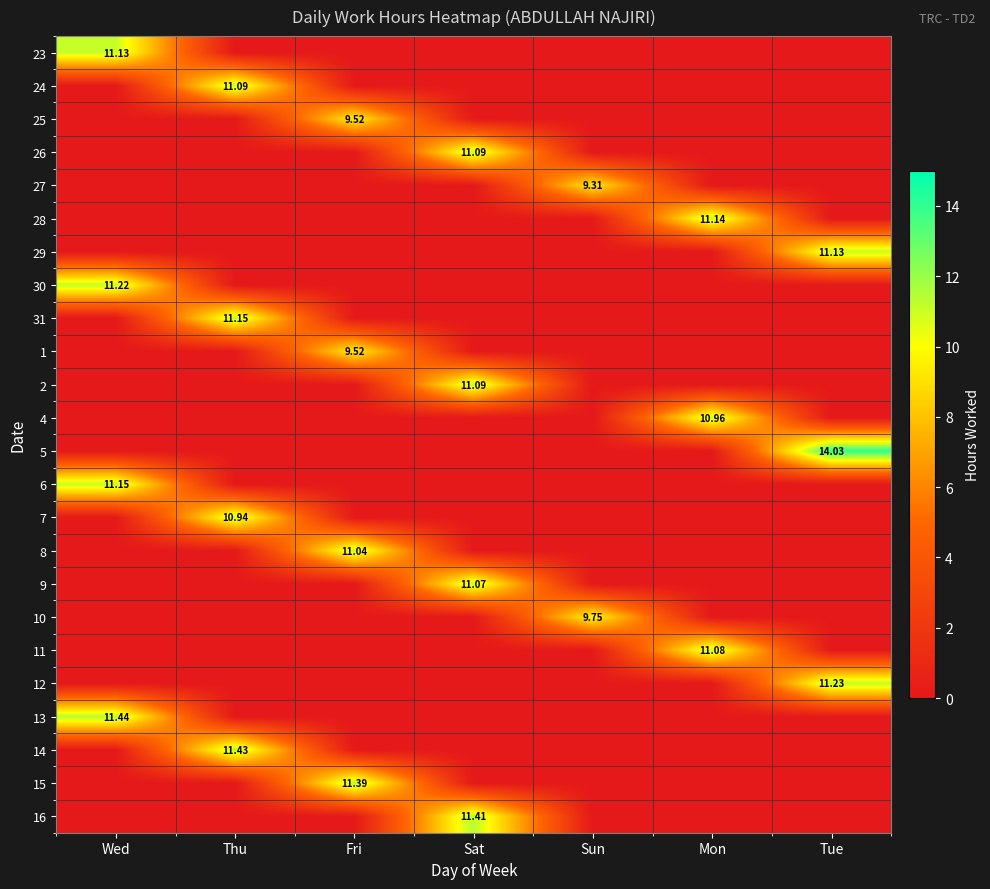

Which category has the highest value across all series?

Tue